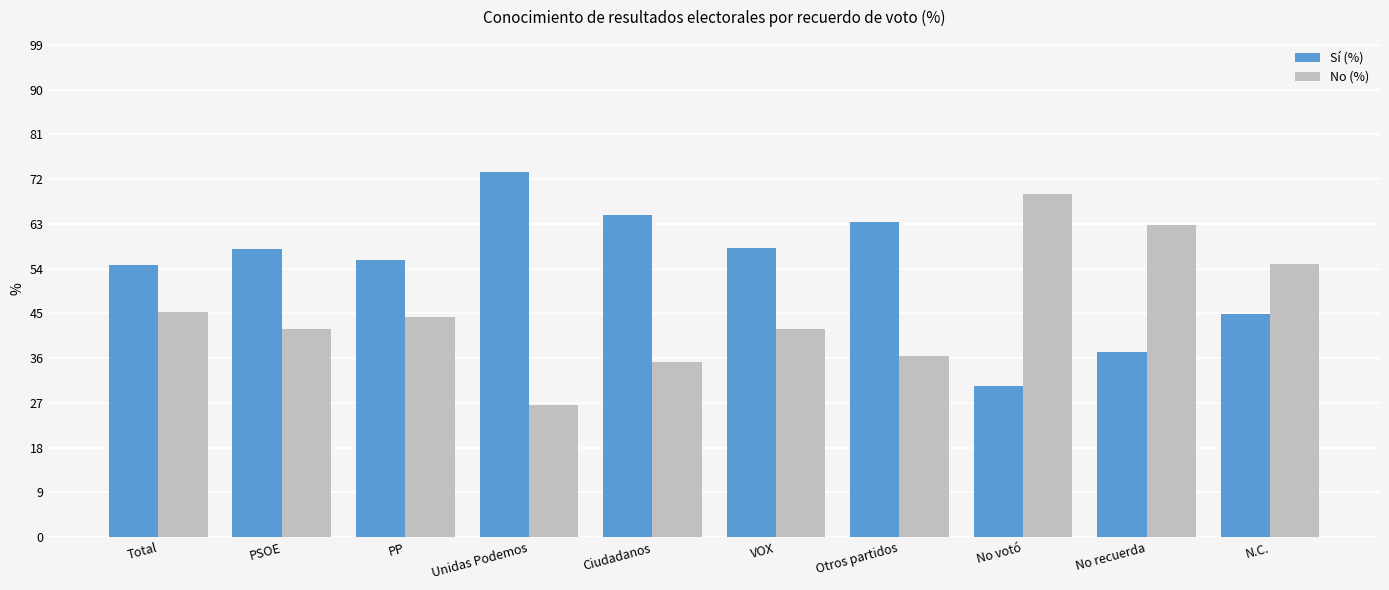

What is the spread (max minus min) of values at PSOE?

16.1